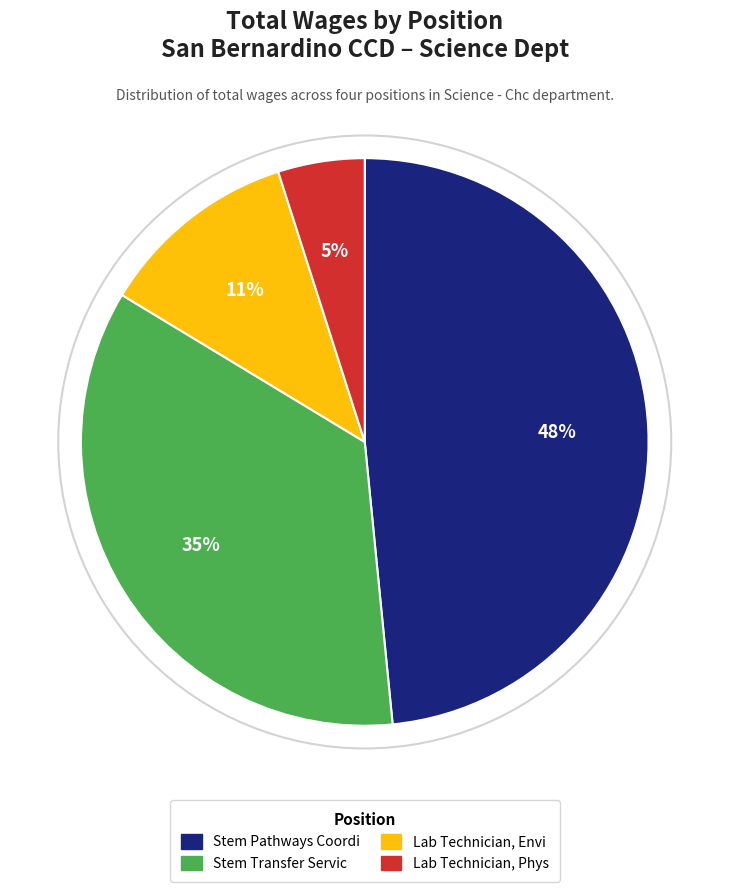

How many slices are in this pie chart?

4